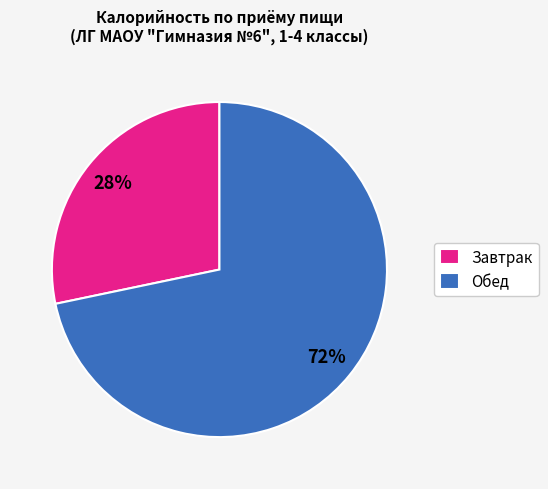

What percentage is the Обед slice, to the nearest percent?

72%